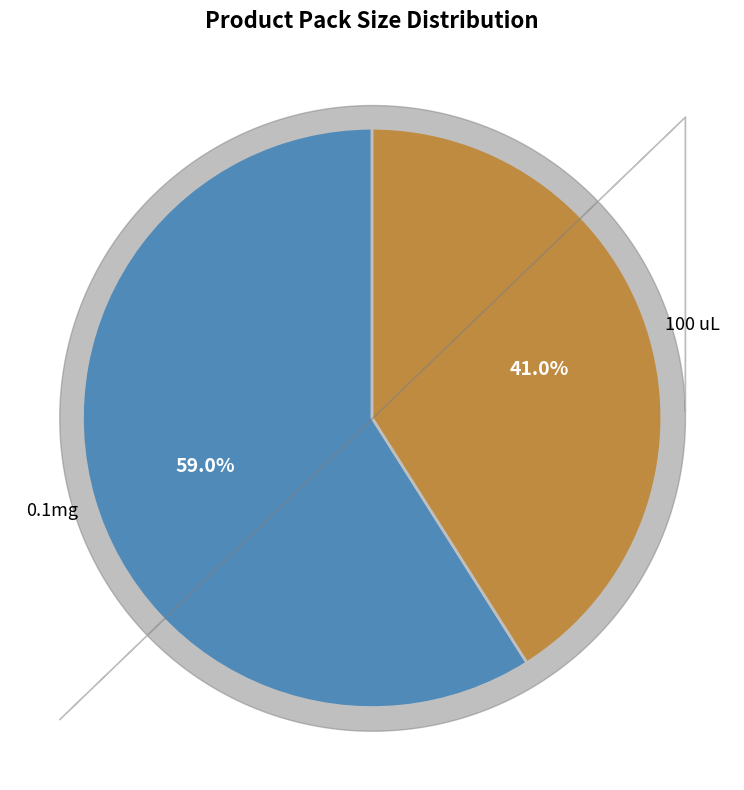

Does any single category account for the majority?

Yes